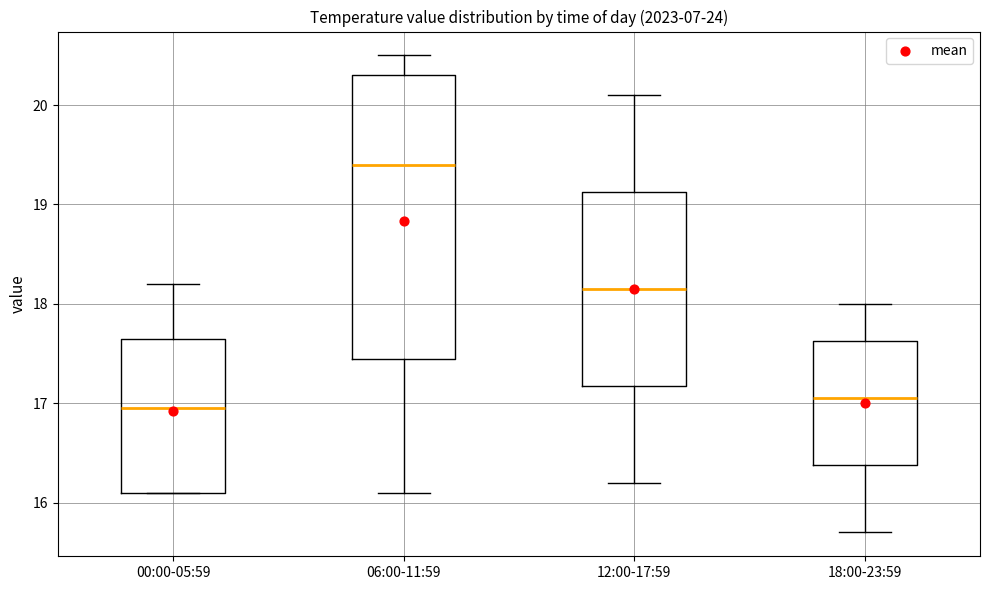

Reading left to right, transcribe this box plot: for each box, give where its median line is, the range the box spans, and where its two whiskers end, as read against the y-axis. The values are not printed on the chart, so give them approximately, as read against the axis.

00:00-05:59: median 17.0, box 16.1 to 17.7, whiskers 16.1 to 18.2
06:00-11:59: median 19.4, box 17.5 to 20.3, whiskers 16.1 to 20.5
12:00-17:59: median 18.2, box 17.2 to 19.1, whiskers 16.2 to 20.1
18:00-23:59: median 17.1, box 16.4 to 17.6, whiskers 15.7 to 18.0